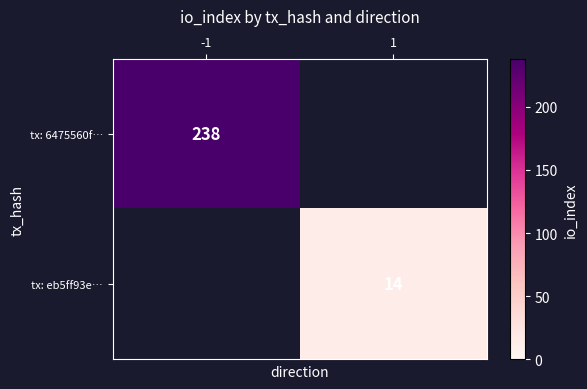

The tx: 6475560f… series shows 238 at -1. True or false?

True